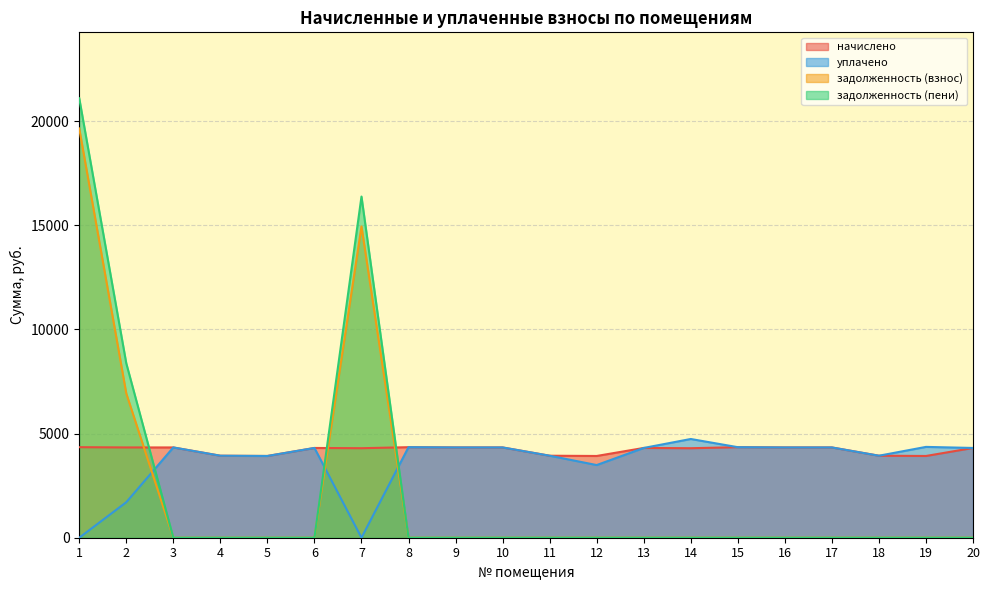

True or false: задолженность (пени) has a value of -10751.1 at 8.

False